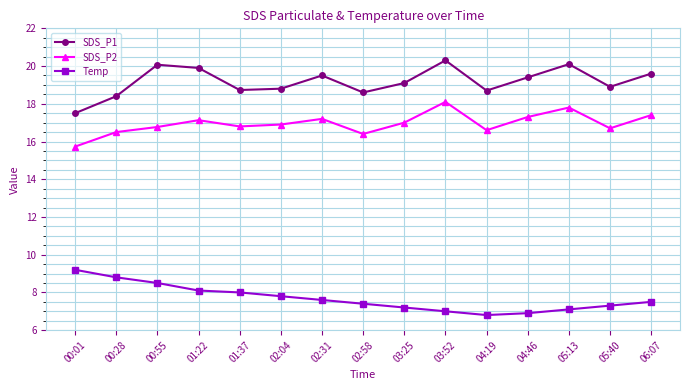

True or false: SDS_P2 and Temp intersect in this chart.

False